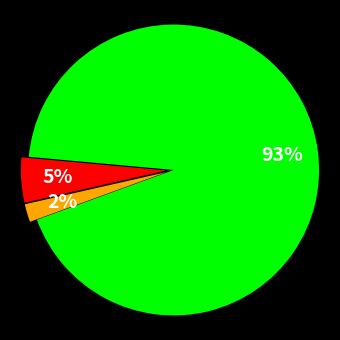

To the nearest percent, what is the average slice percentage?

33%